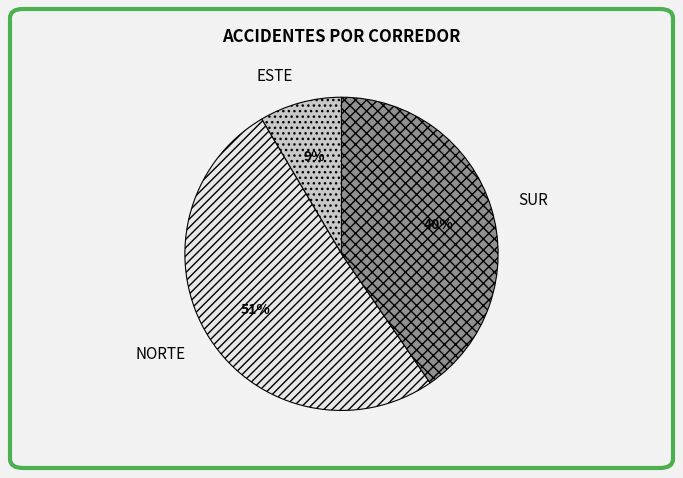

What is the ratio of the value at NORTE to the value at SUR?

1.3